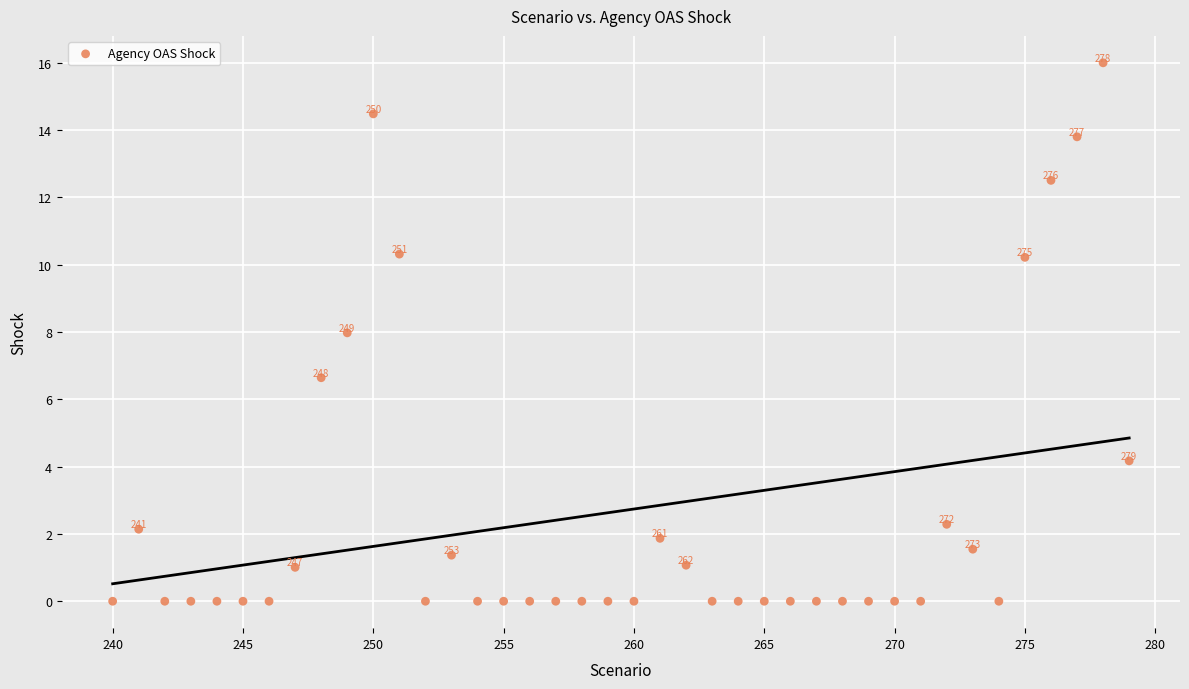

What Y value in the scatter plot is closest to 7?

6.6